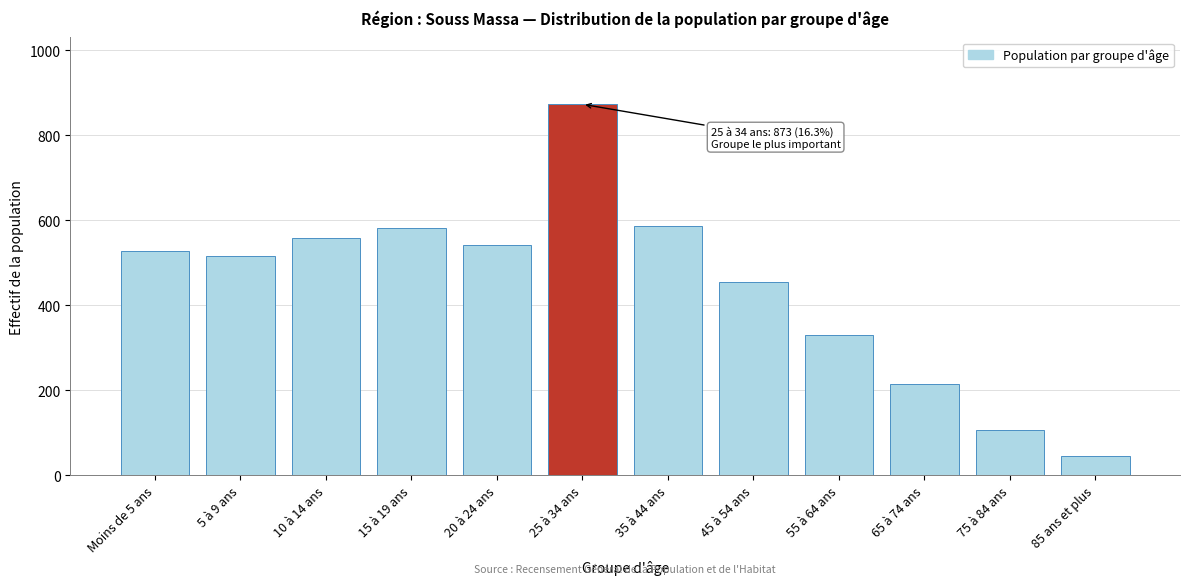

Reading right to left, extract all data points from this chart.

46	108	215	330	455	587	873	543	582	559	517	528